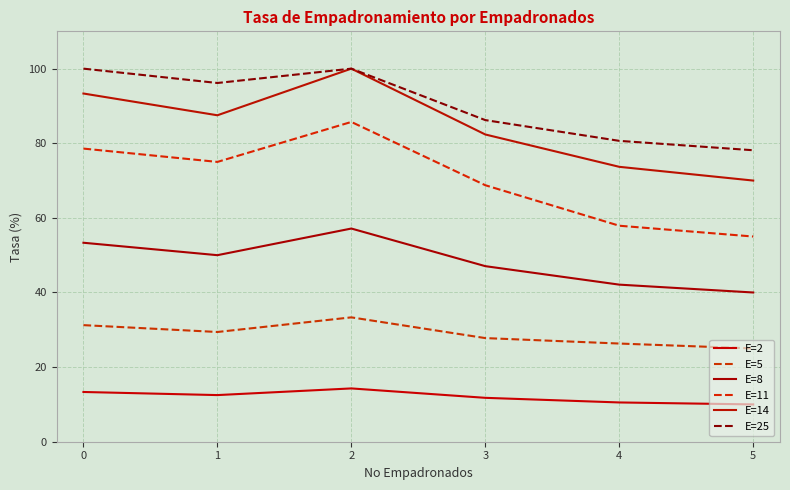

Is it true that E=8 equals 65.5 at 5?

False